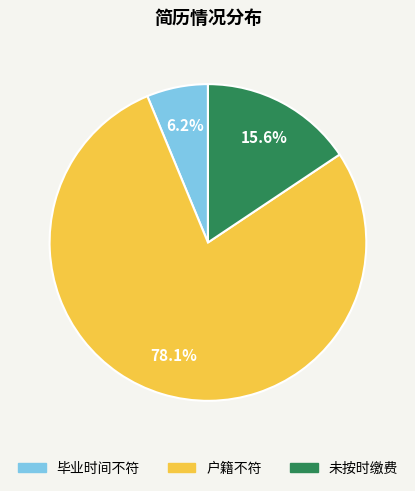

True or false: 未按时缴费 accounts for 22% of the total.

False